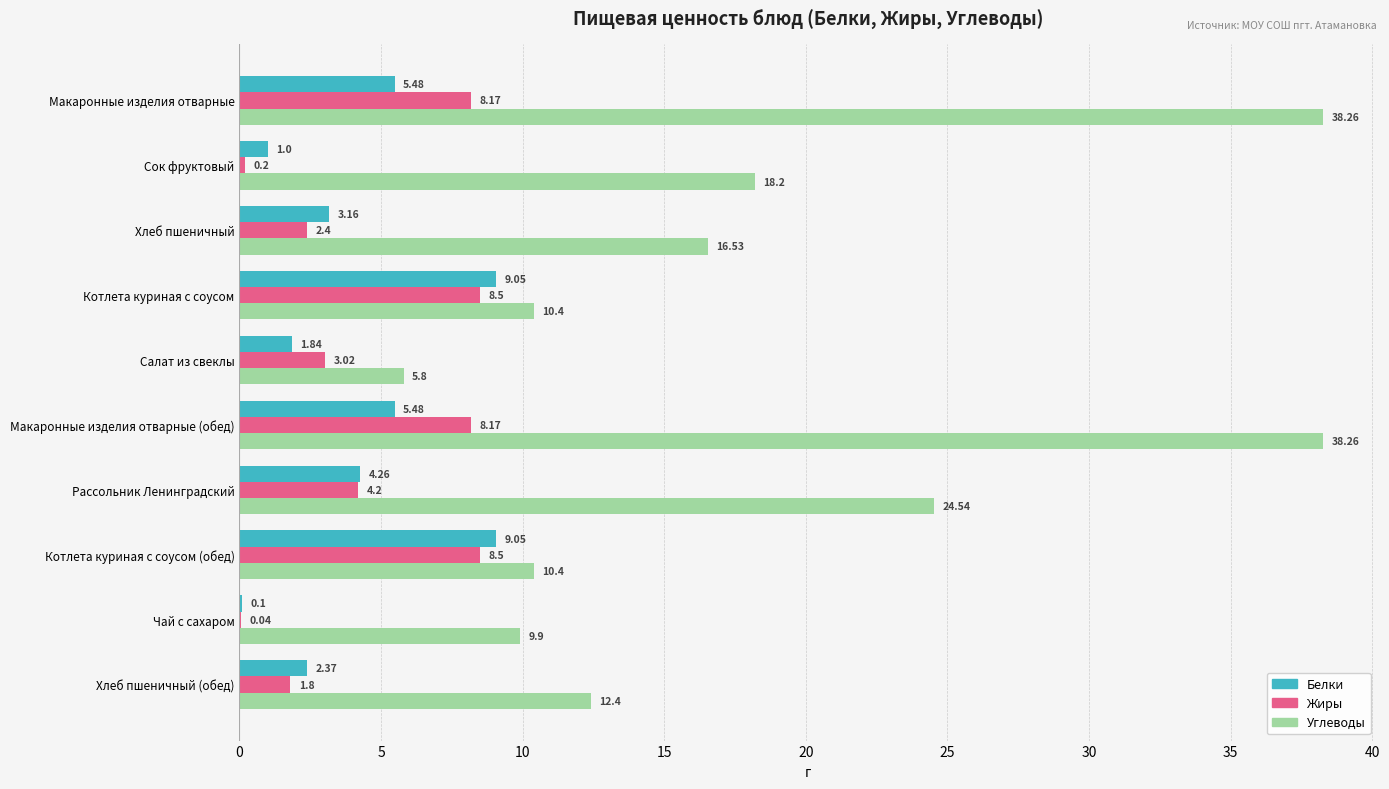

Which series changed the most between Котлета куриная с соусом and Хлеб пшеничный (обед)?

Жиры